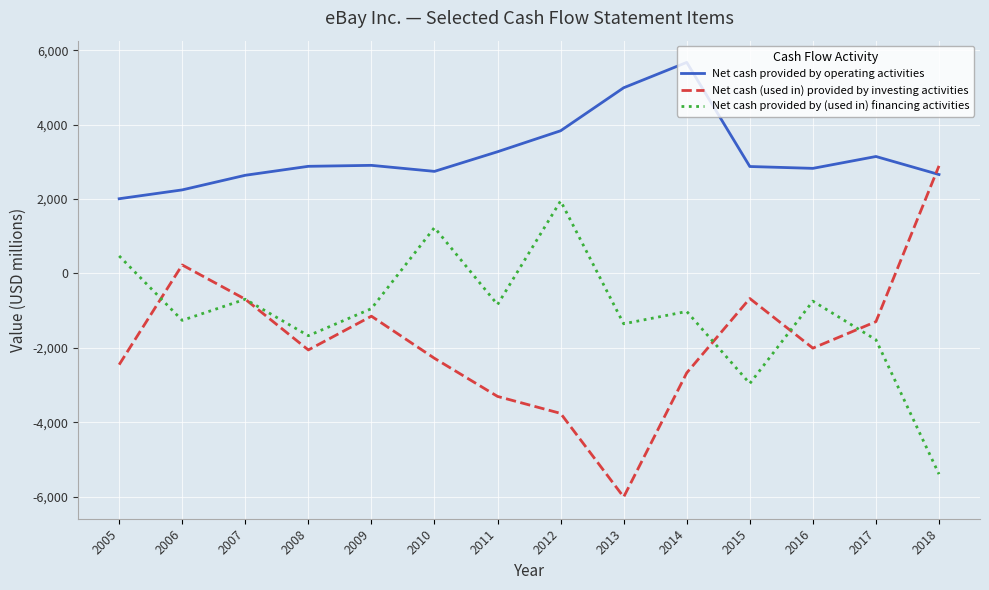

What is the difference between the Net cash provided by (used in) financing activities values at 2011 and 2013?

516